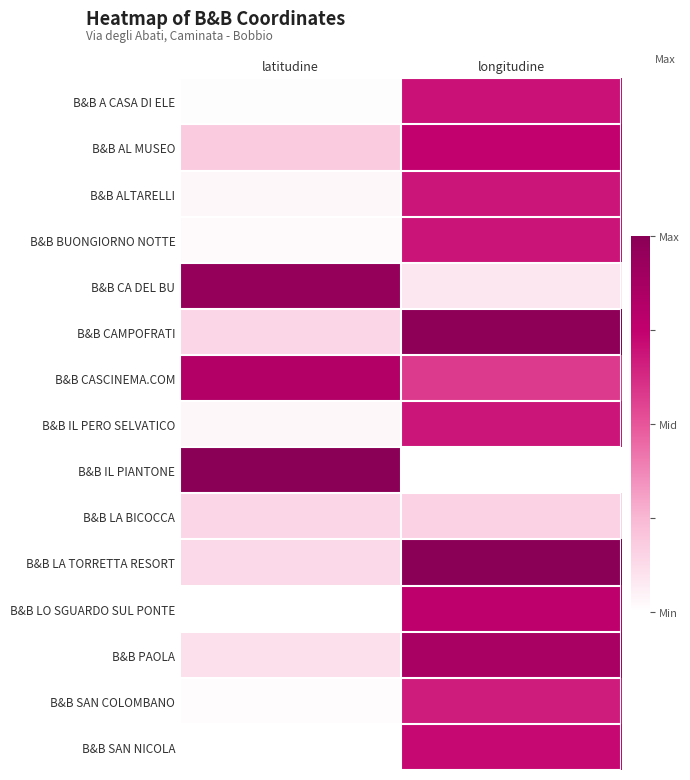

What is the total value across all series at latitudine?

3.6